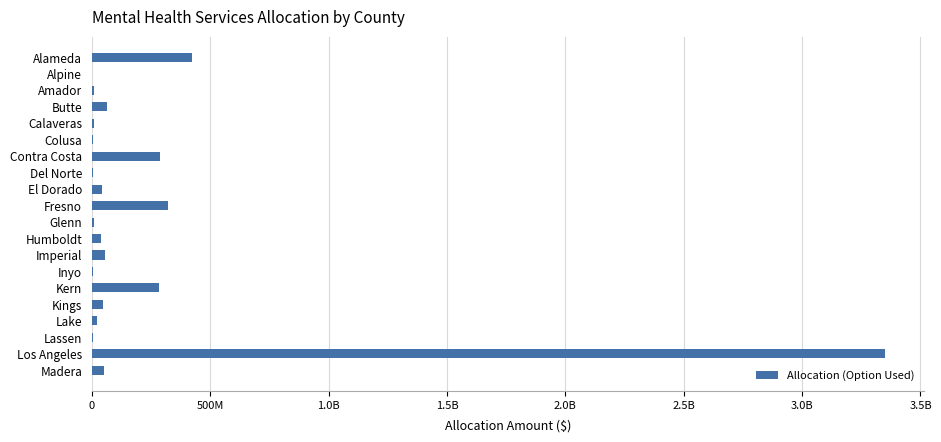

Does the chart contain stacked bars?

No